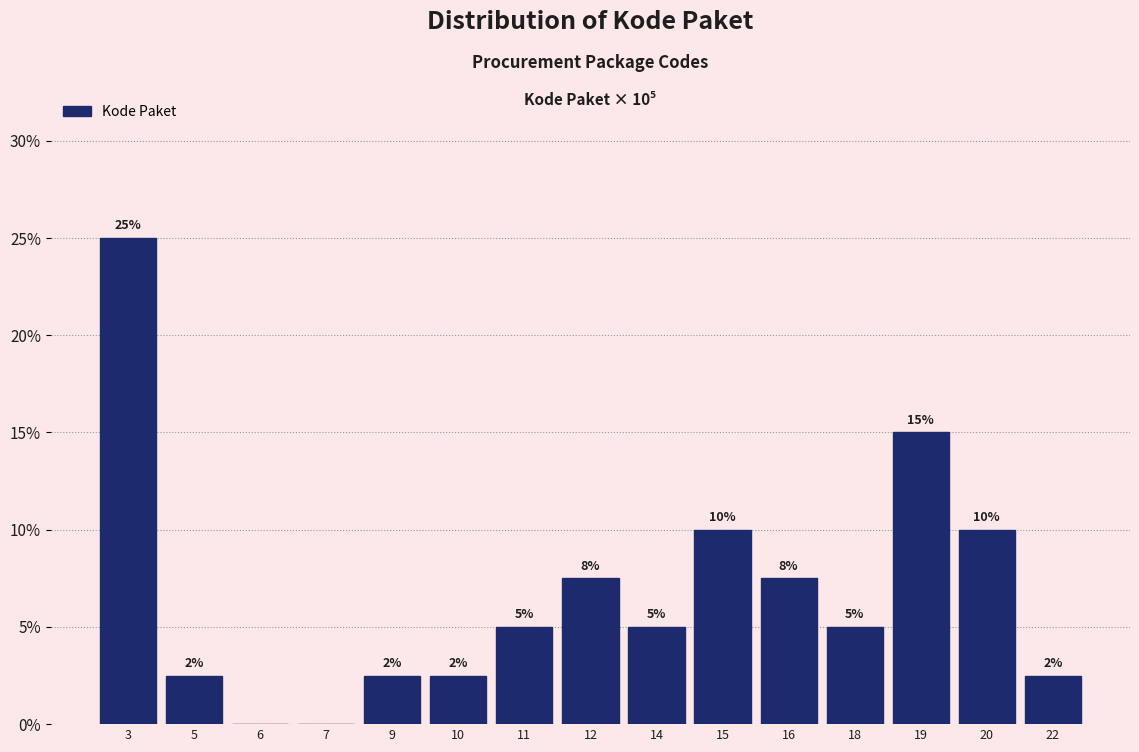

Which has a higher value, 22 or 16?

16